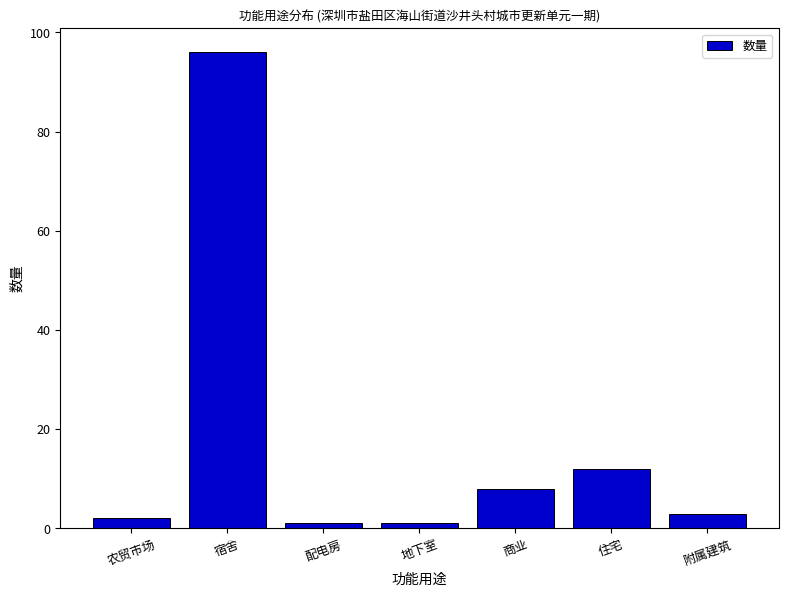

Are the bars grouped side by side (vs. stacked)?

No